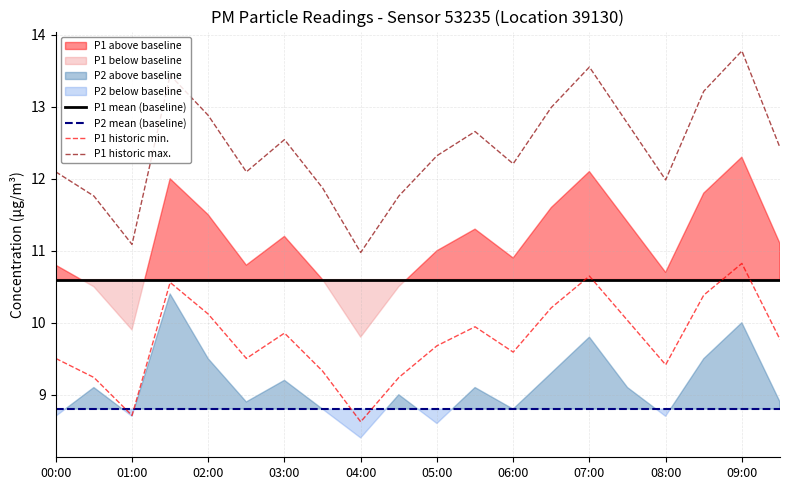

True or false: P1 historic min. and P1 historic max. cross at least once.

False